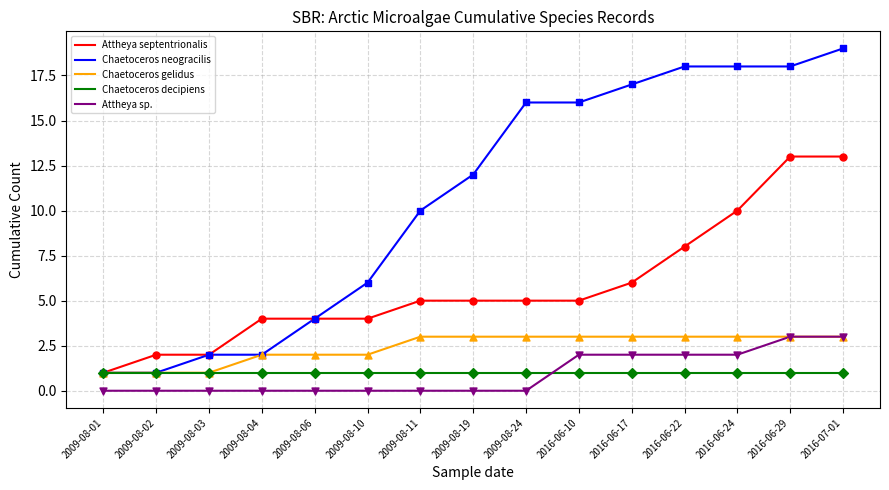

What are all the series names shown in the legend?

Attheya septentrionalis, Chaetoceros neogracilis, Chaetoceros gelidus, Chaetoceros decipiens, Attheya sp.